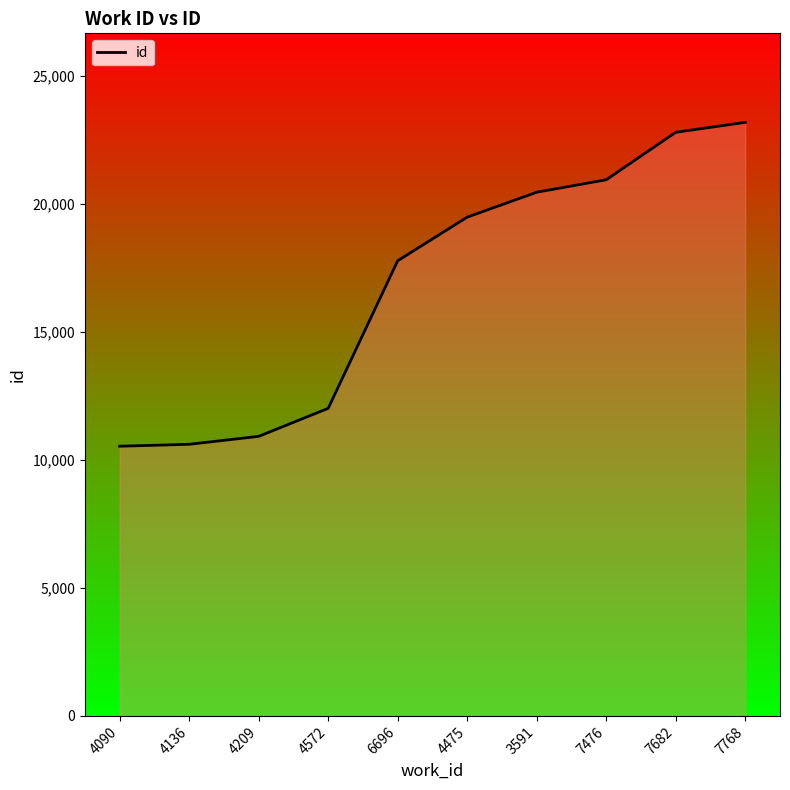

Where is the data nearest to the value 16863?

6696